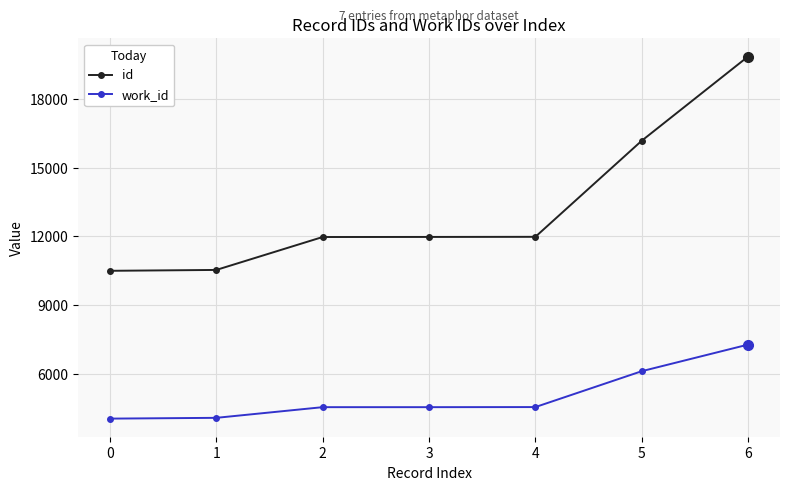

What is the difference between the work_id values at 1 and 0?

34